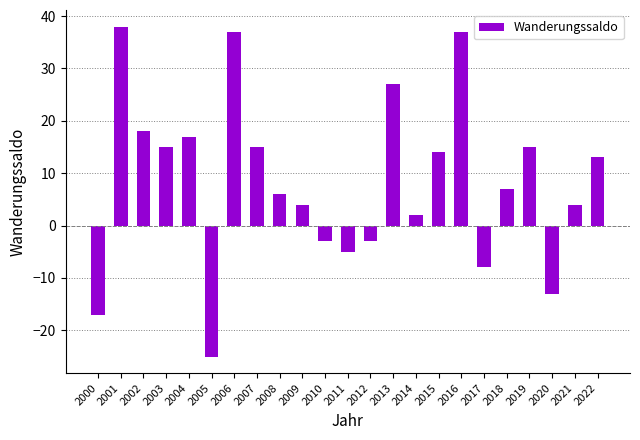

Count the number of categories in the chart.

23